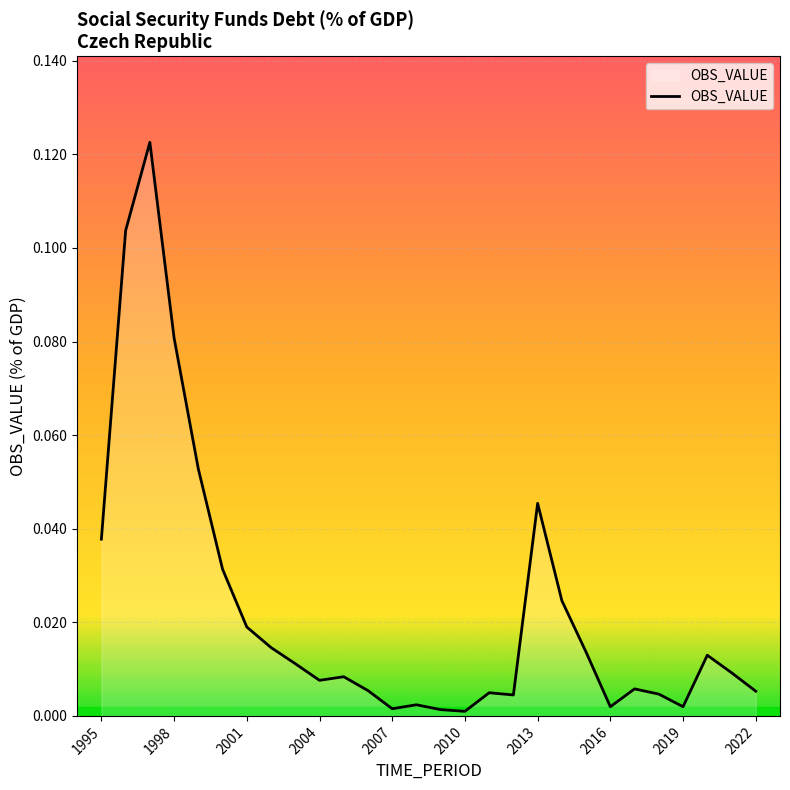

Does the chart display data point markers on the line(s)?

No